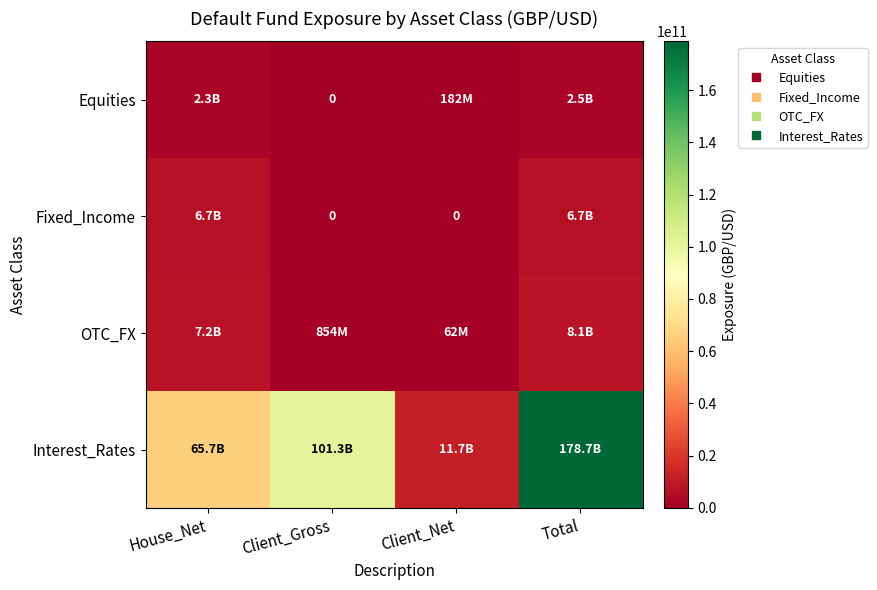

Rank the series by their maximum value, from highest to lowest.

Interest_Rates, OTC_FX, Fixed_Income, Equities